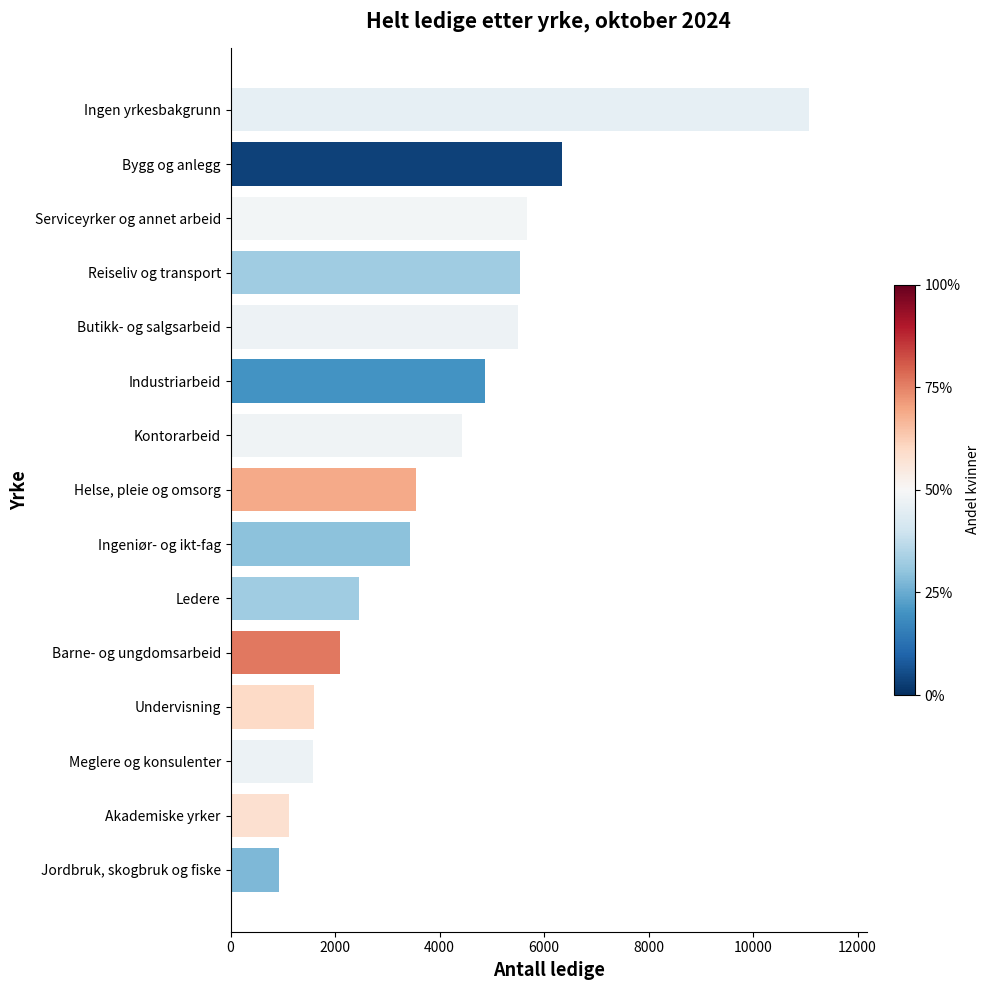

Which has a higher value, Ledere or Helse, pleie og omsorg?

Helse, pleie og omsorg